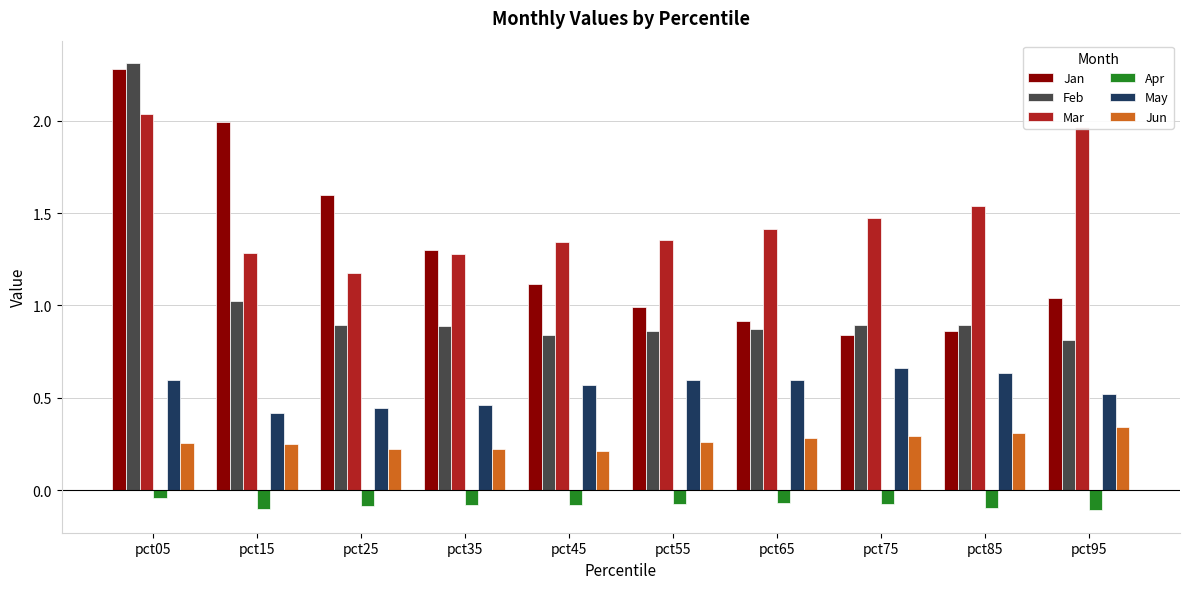

The Apr series shows -0.1 at pct45. True or false?

True